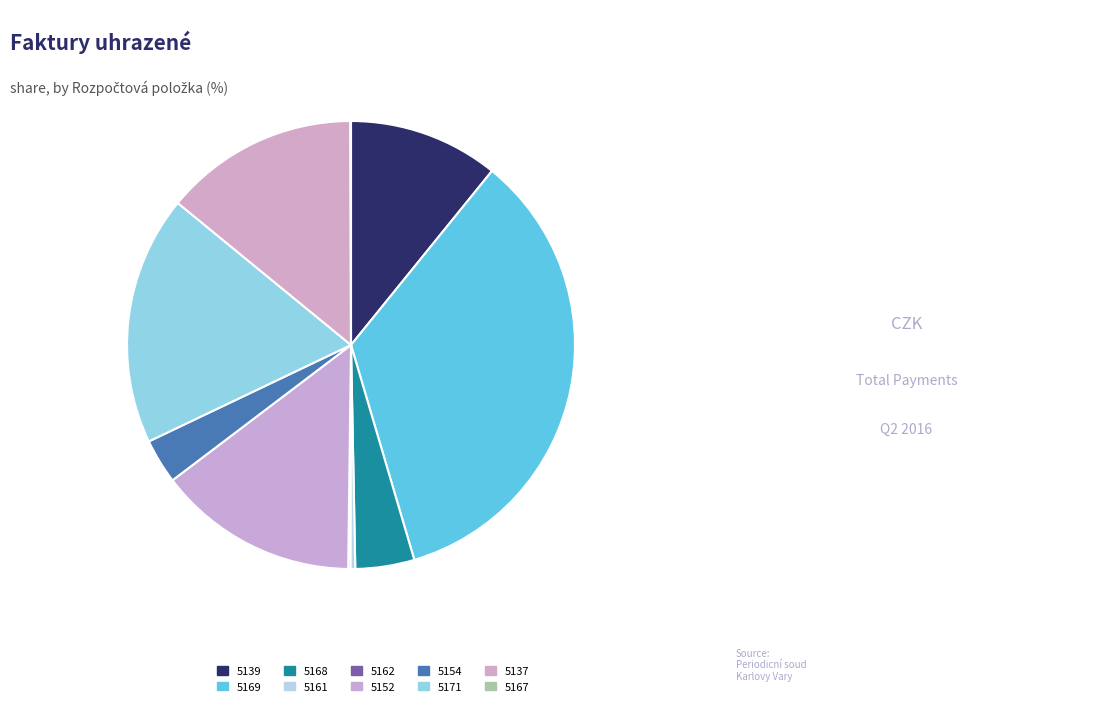

Which slice is the smallest?

5167